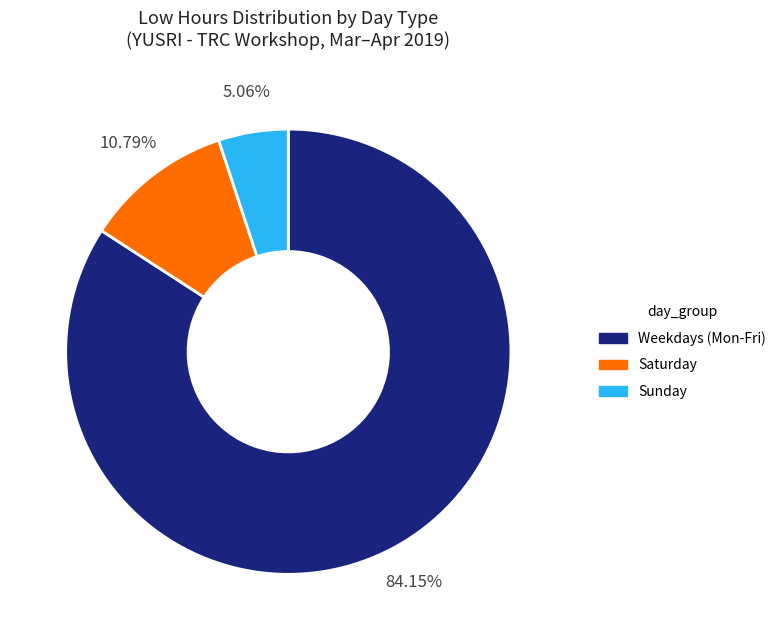

Does any single category account for the majority?

Yes